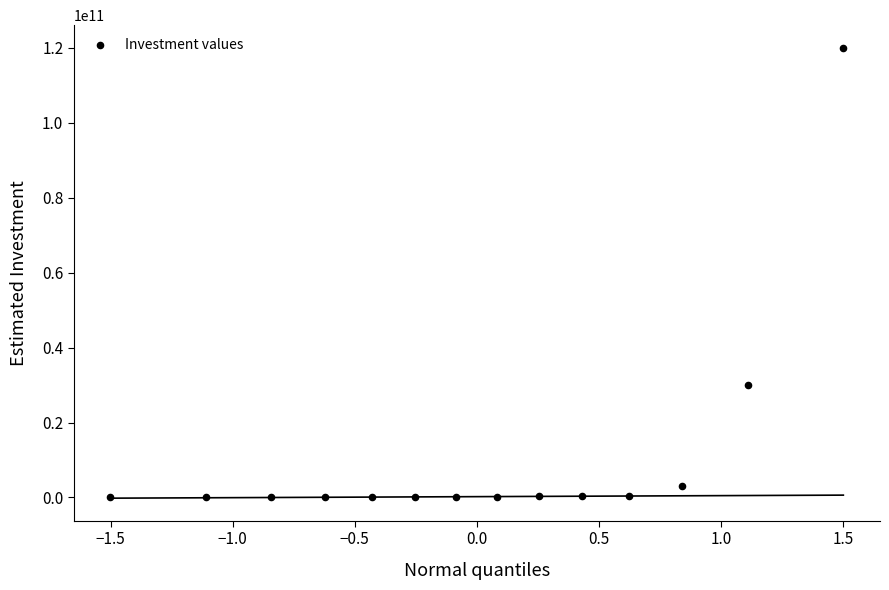

What Y value in the scatter plot is closest to 60007500000?

30000000000